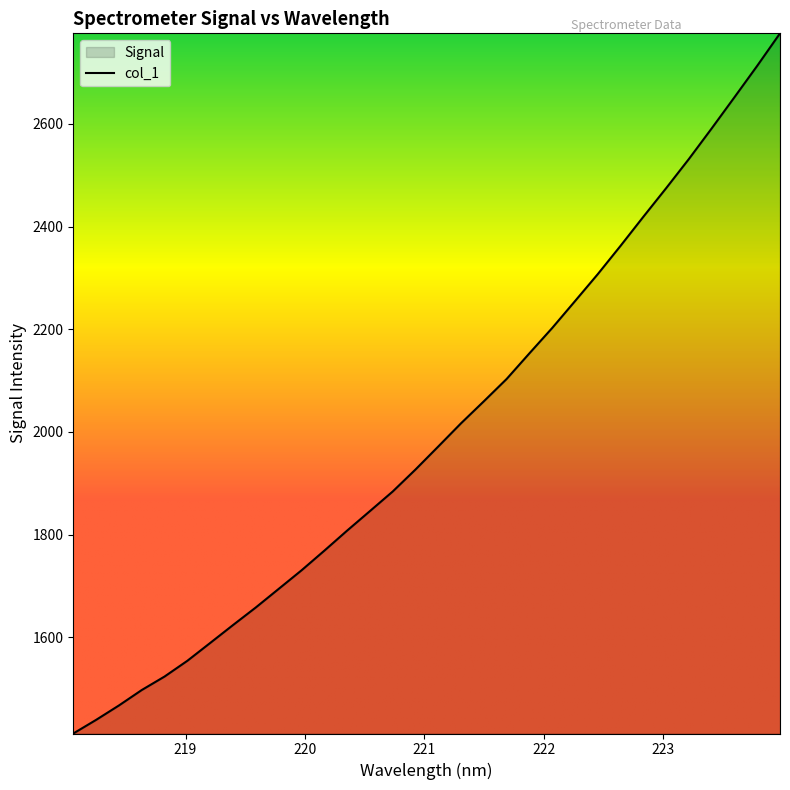

How many lines are shown in the chart?

1